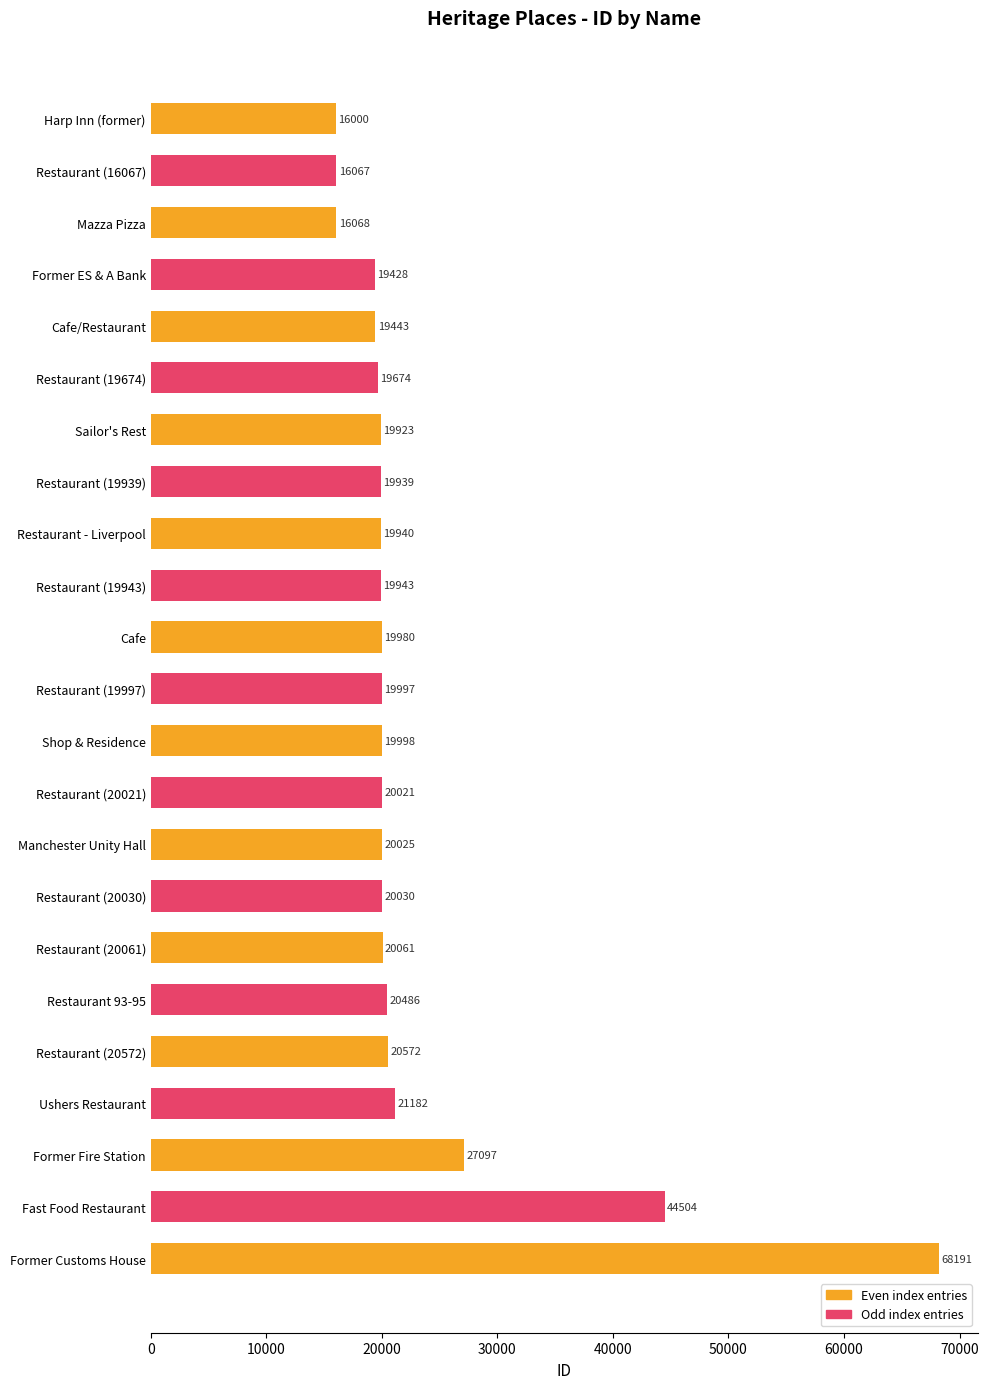

What is the difference between the second highest and second lowest values?

28437